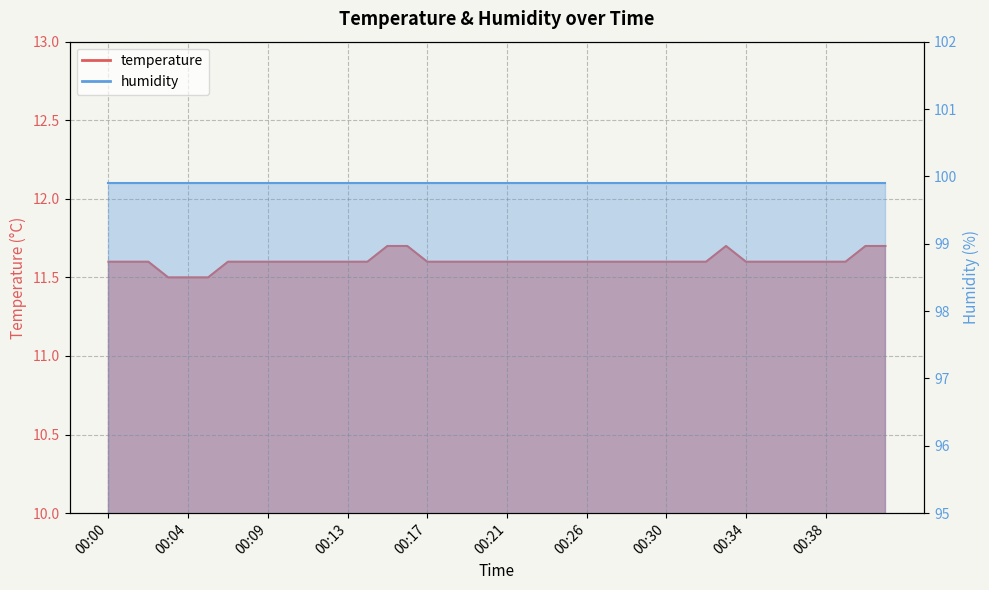

List the labels in order of value, smallest first.

00:03, 00:04, 00:05, 00:00, 00:01, 00:02, 00:07, 00:08, 00:09, 00:10, 00:11, 00:12, 00:13, 00:14, 00:17, 00:18, 00:19, 00:20, 00:21, 00:22, 00:23, 00:24, 00:26, 00:27, 00:28, 00:29, 00:30, 00:31, 00:32, 00:34, 00:35, 00:36, 00:37, 00:38, 00:39, 00:15, 00:16, 00:33, 00:40, 00:41